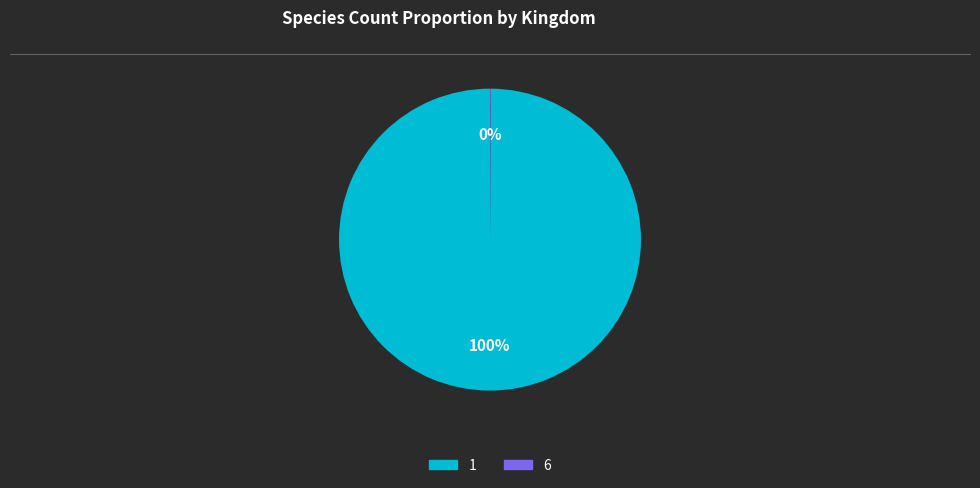

What is the majority slice?

1